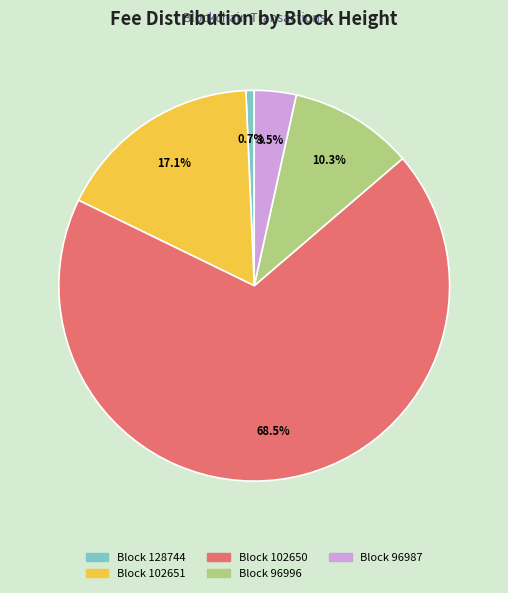

Is there a majority slice in this chart?

Yes